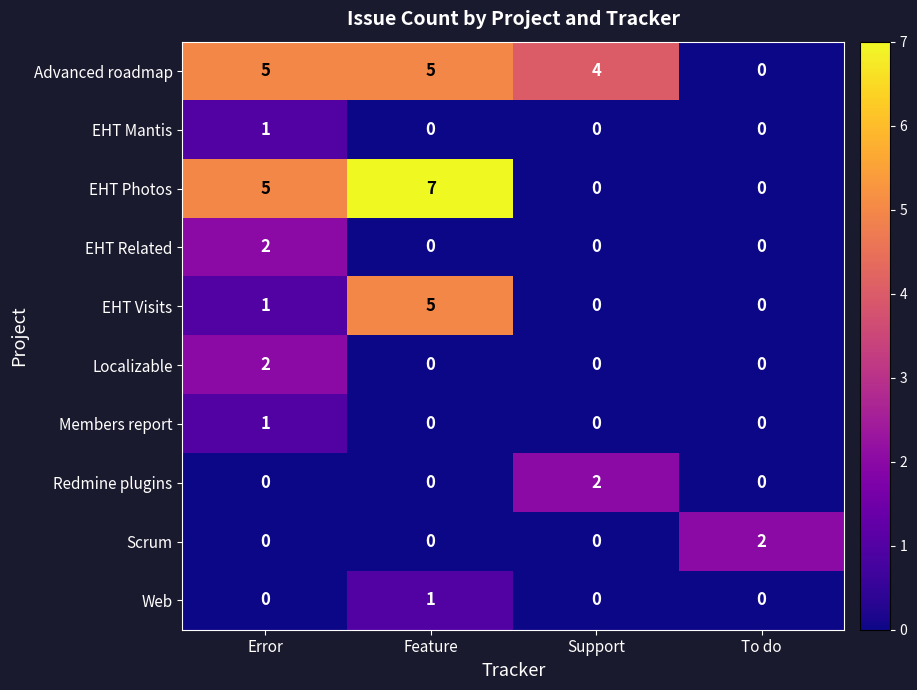

At which label does EHT Visits reach its peak?

Feature